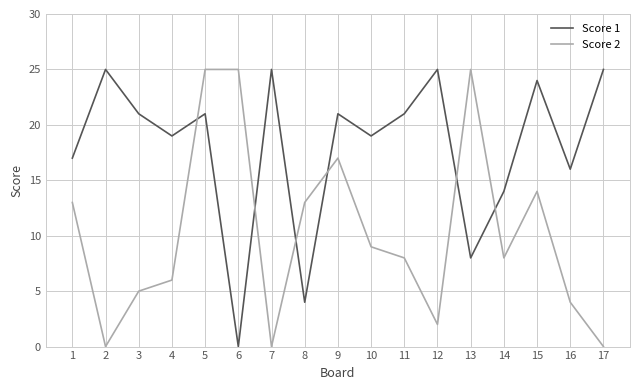

At which category is the sum across all series the highest?

5